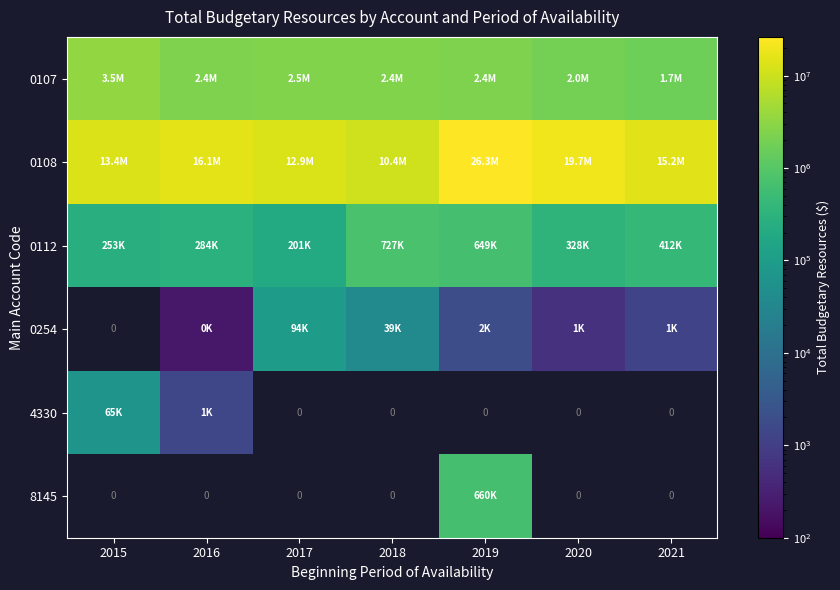

What is the sum of the 0112 values at 2021 and 2017?

613529.8